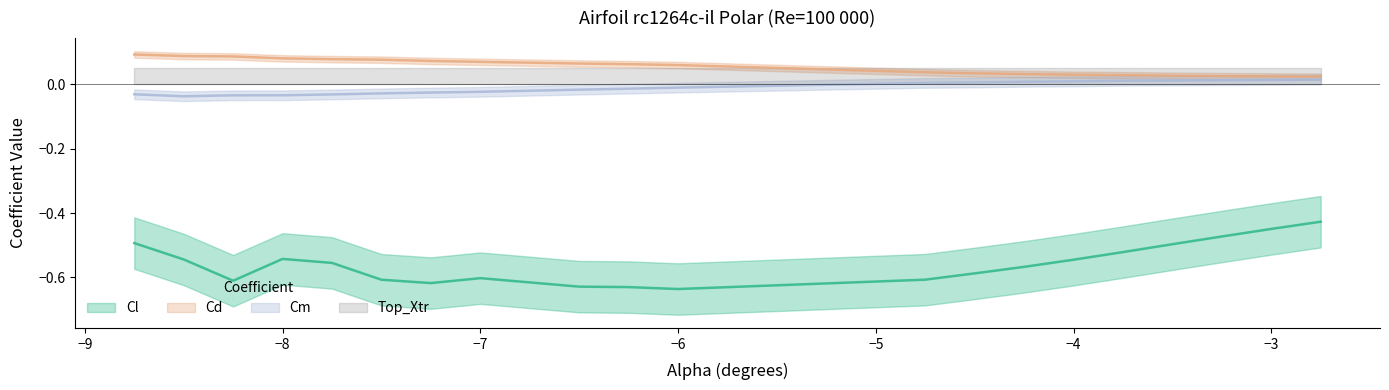

What is the difference between the maximum and minimum values in the Cm series?

0.1